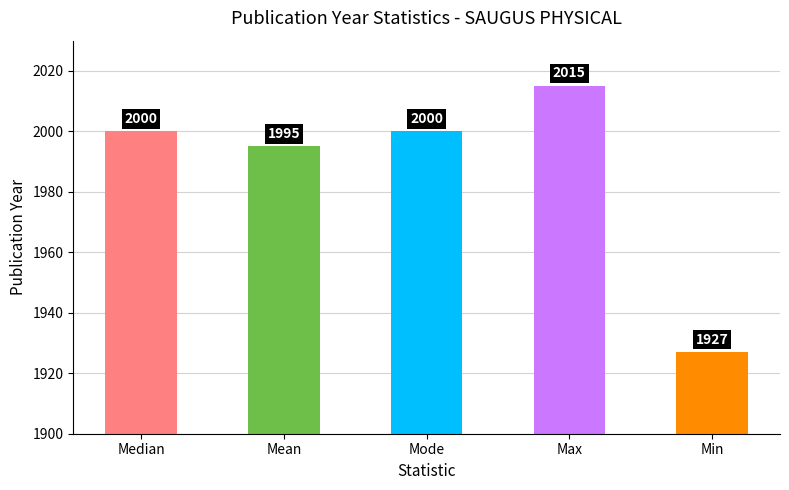

The chart shows a value of 2015 at Max. True or false?

True